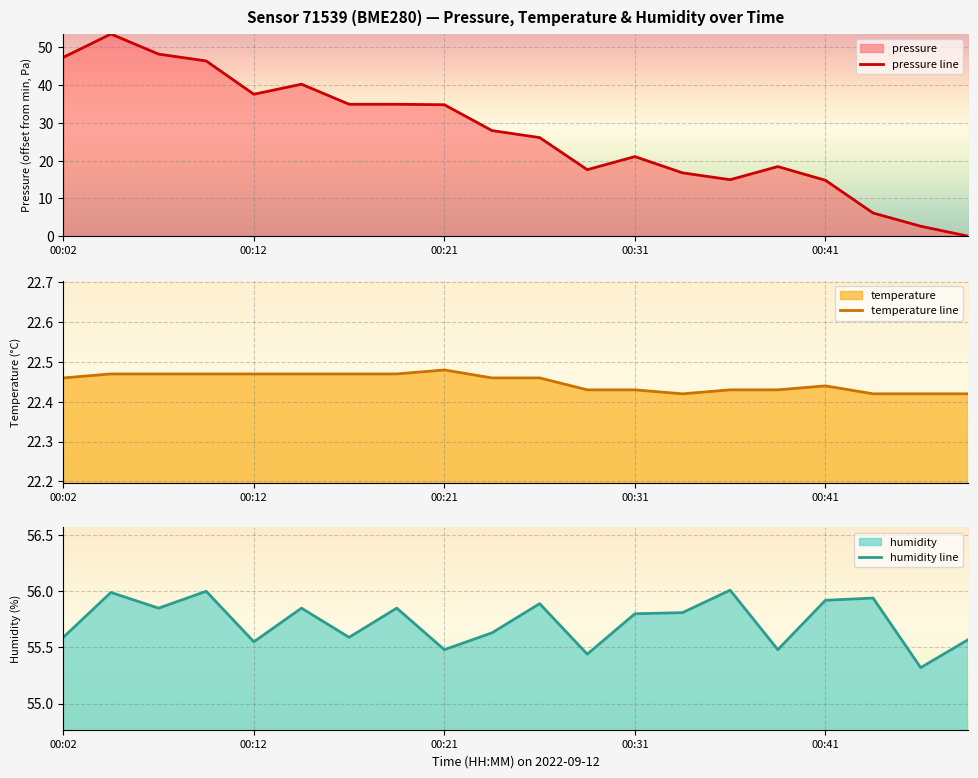

What is the average value of the temperature line series?

22.4